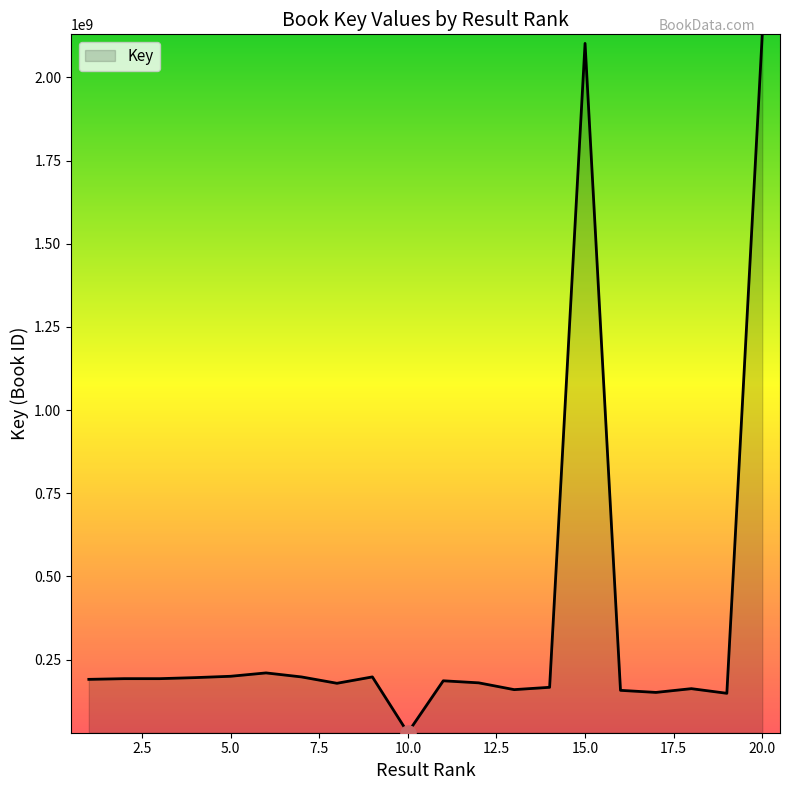

What is the maximum value shown in the chart?

2129661606